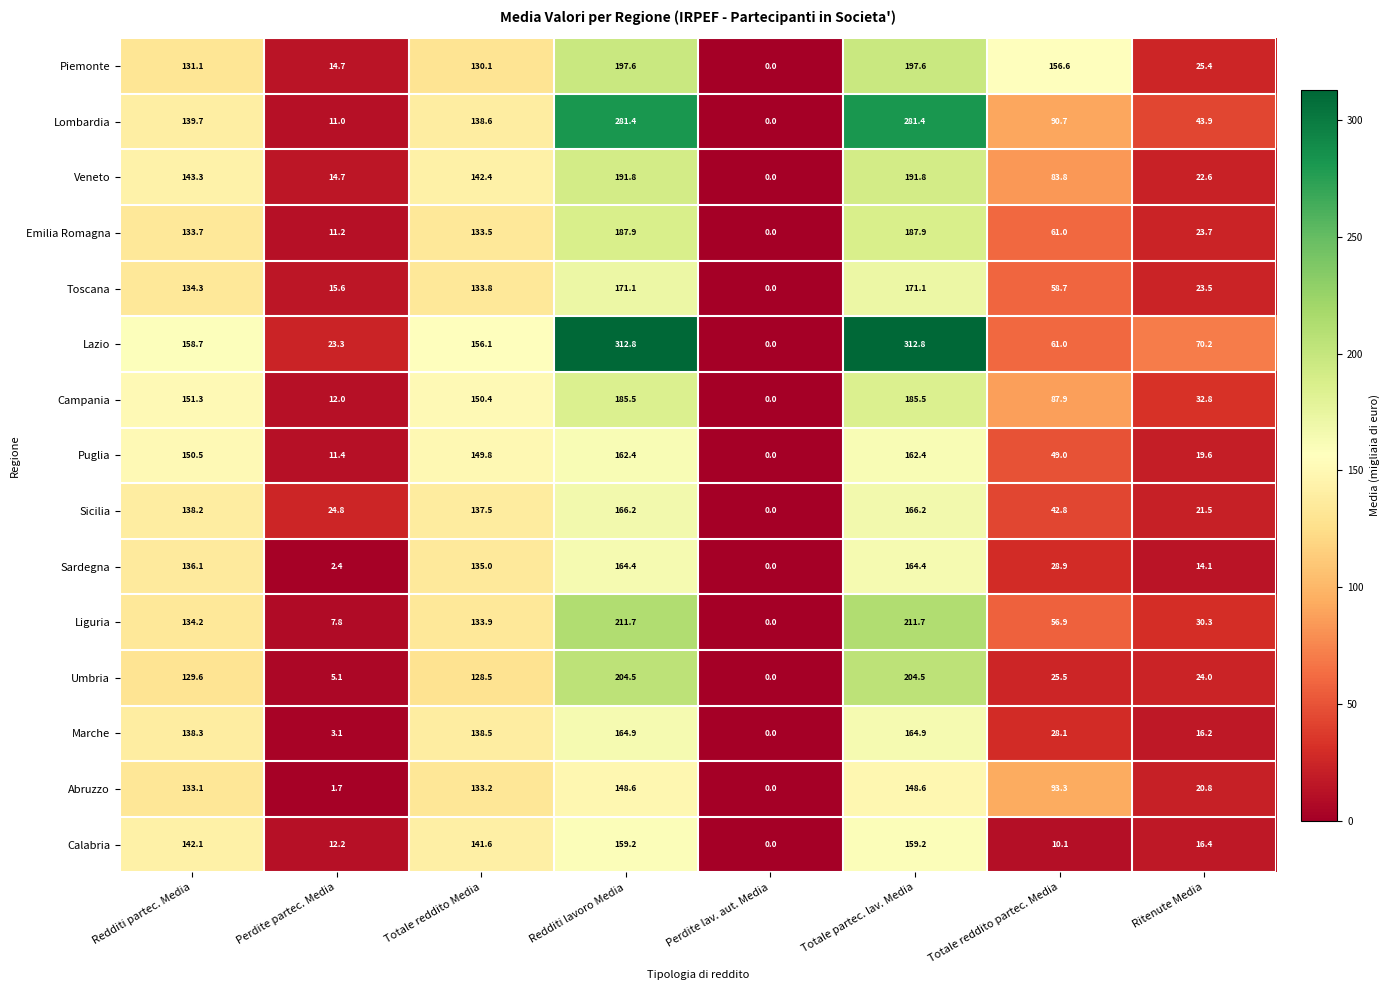

What is the difference between the maximum and minimum values in the Calabria series?

159.2